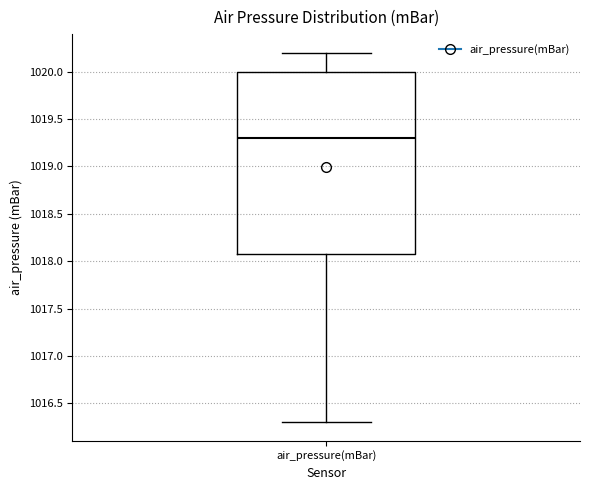

Transcribe this box plot: give where the median line is, the range the box spans, and where the two whiskers end, as read against the y-axis. The values are not printed on the chart, so give them approximately, as read against the axis.

median 1019.3, box 1018.1 to 1020.0, whiskers 1016.3 to 1020.2